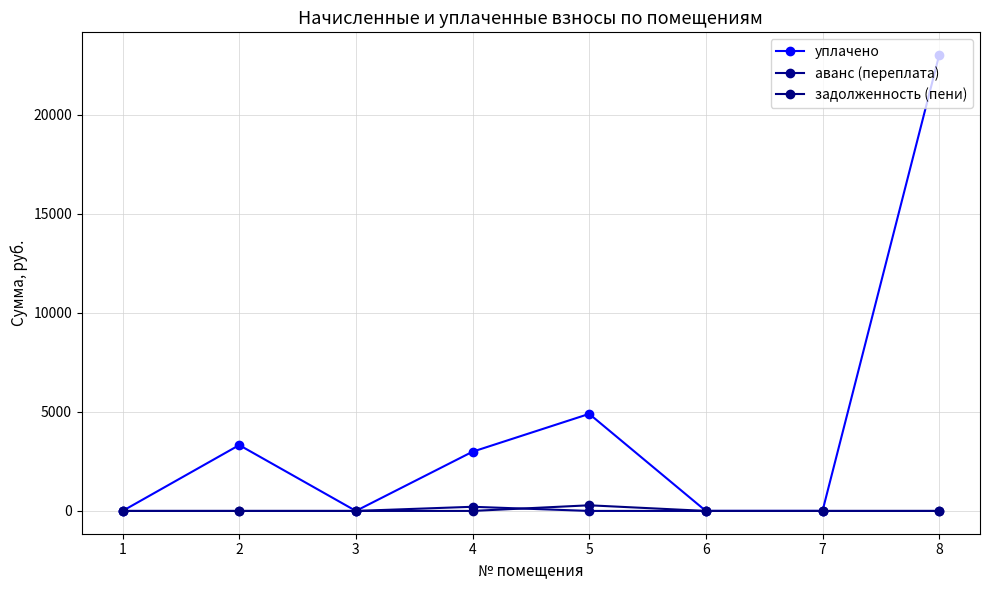

At how many categories does at least one series exceed 14763?

1